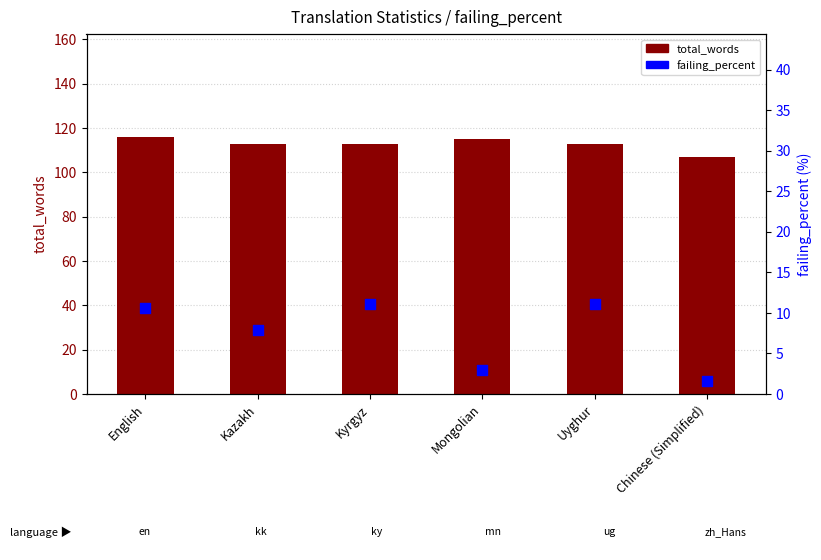

Is the value of failing_percent at Kyrgyz greater than the value of total_words at Kazakh?

No